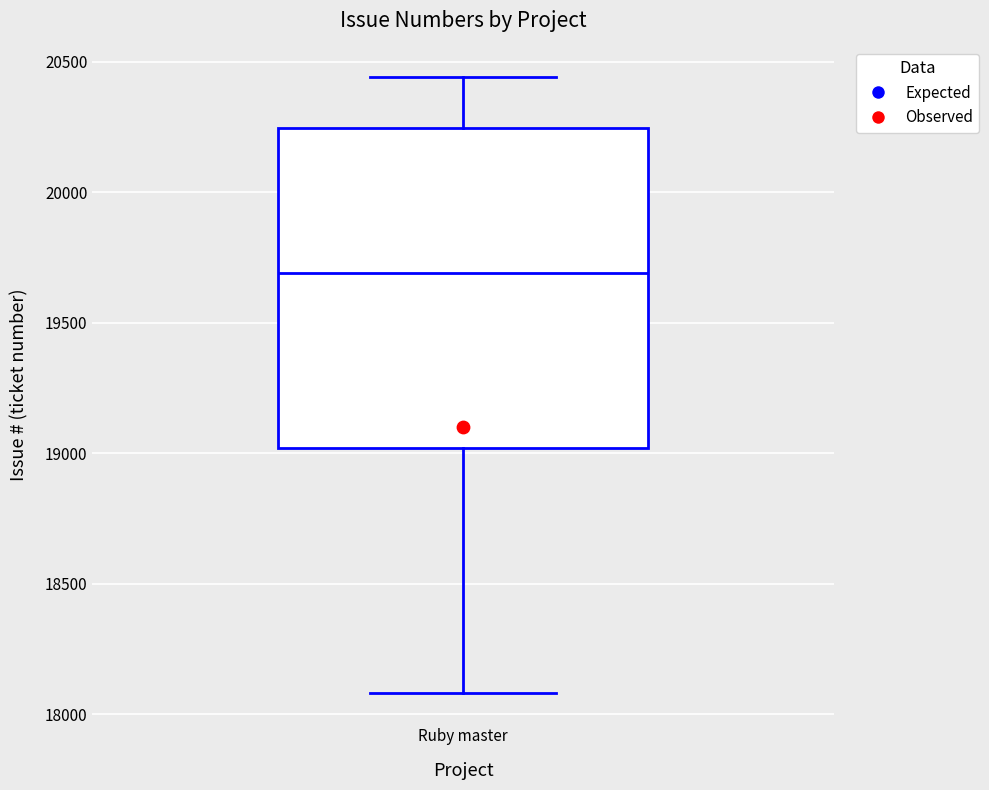

Transcribe this box plot: give where the median line is, the range the box spans, and where the two whiskers end, as read against the y-axis. The values are not printed on the chart, so give them approximately, as read against the axis.

median 19700, box 19000 to 20250, whiskers 18100 to 20450